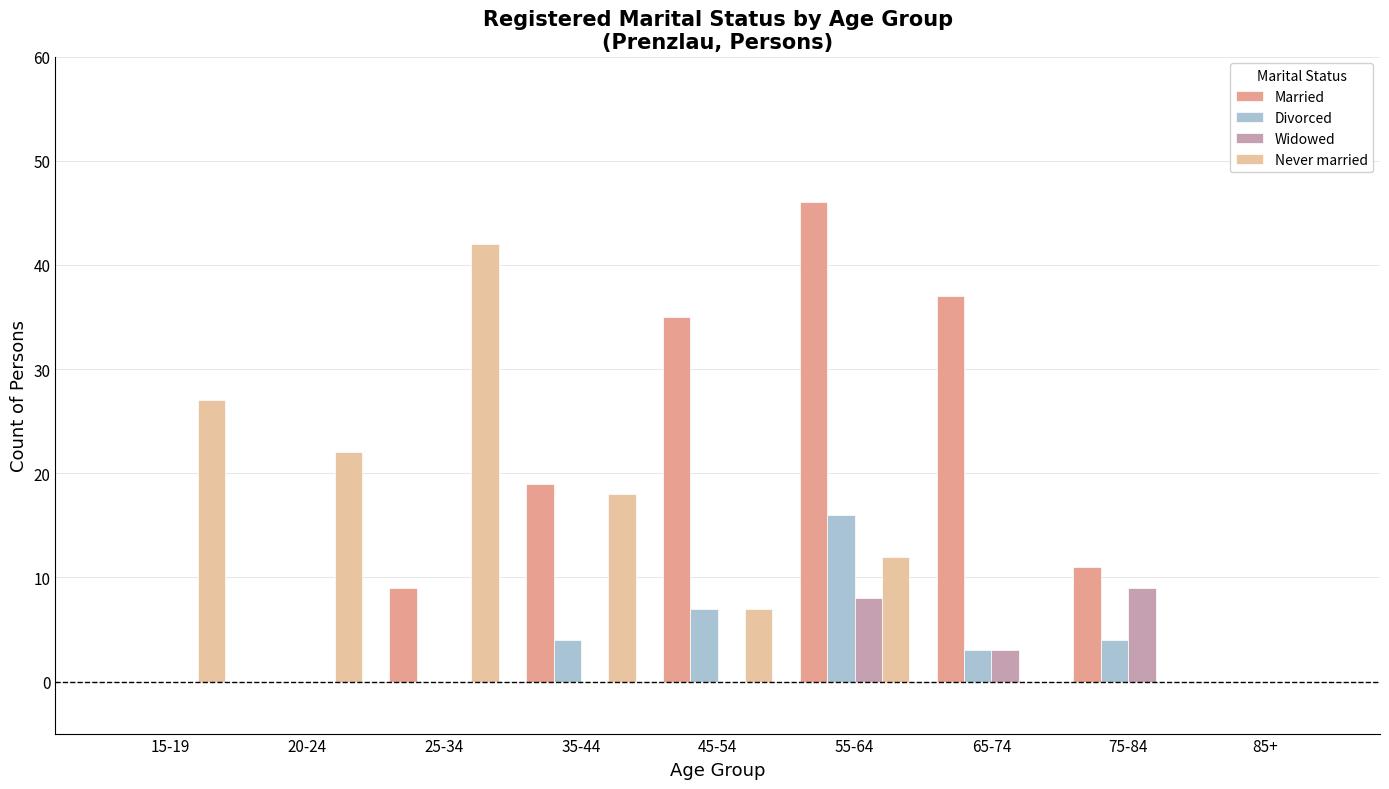

What is the label of the 8th bar from the right?

20-24